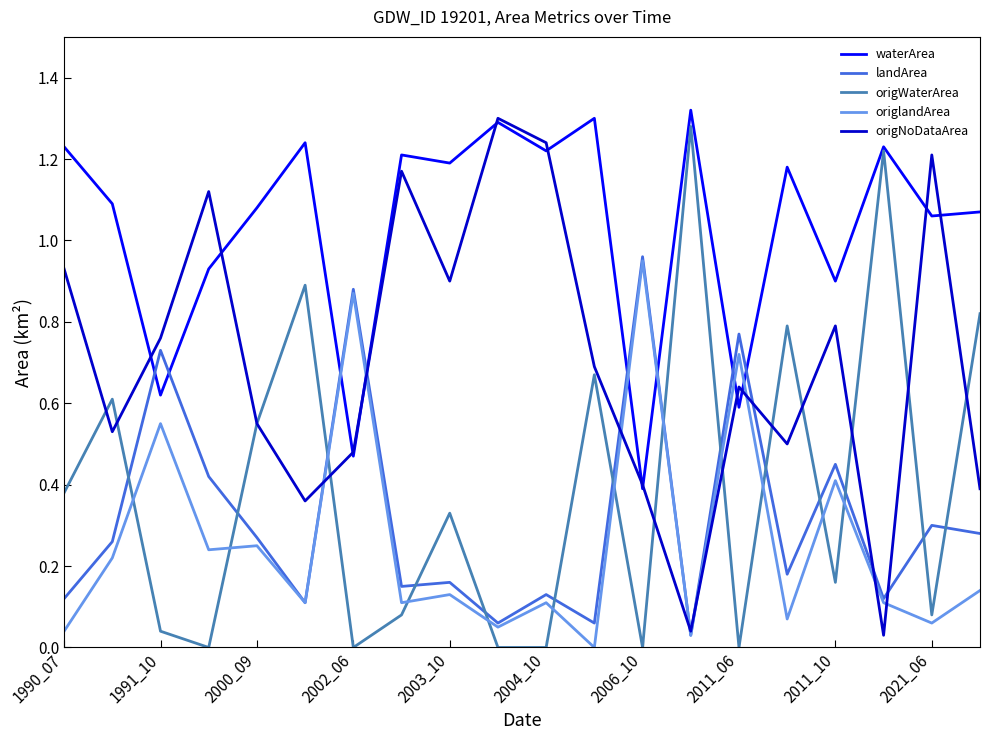

Which series has the largest total across all categories?

waterArea